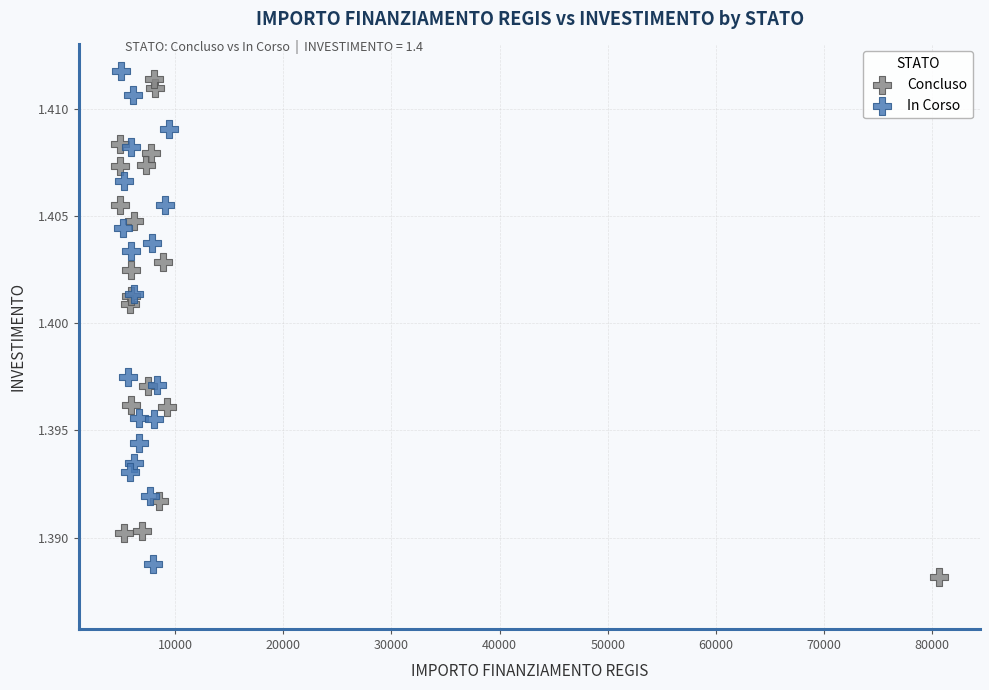

What are all the series names shown in the legend?

Concluso, In Corso